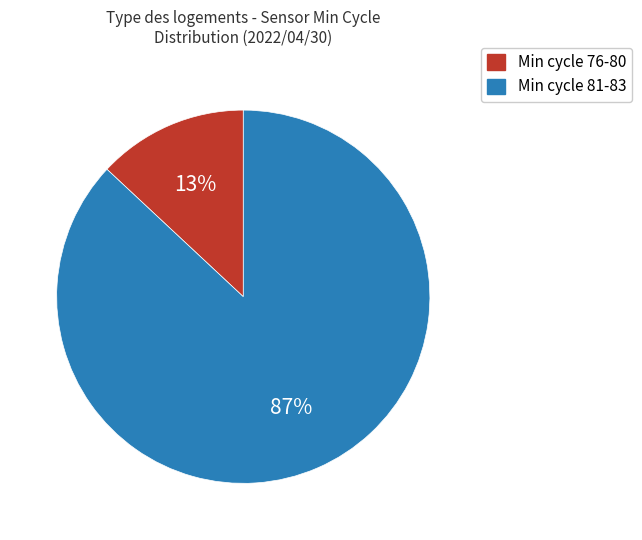

Which slice represents more than half of the pie?

Min cycle 81-83